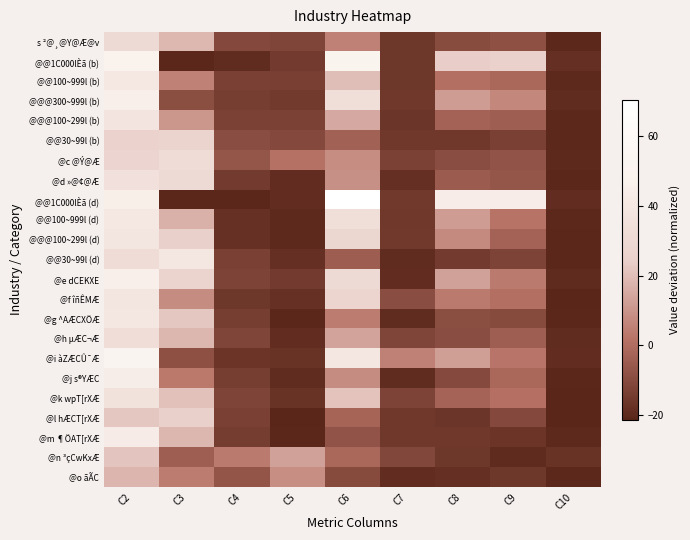

Reading left to right, what are all the values shown in this chart?

s ²@¸@Y@Æ@v: C2=30.7	C3=18.8	C4=-10.9	C5=-11.8	C6=5.3	C7=-16.1	C8=-9.9	C9=-8.7	C10=-20.4
@@1C000lÈã (b): C2=47.4	C3=-21.0	C4=-19.5	C5=-14.7	C6=51.0	C7=-16.2	C8=23.7	C9=24.8	C10=-18.2
@@100~999l (b): C2=40.0	C3=5.3	C4=-13.4	C5=-13.6	C6=20.2	C7=-16.3	C8=0.6	C9=-1.4	C10=-20.2
@@@300~999l (b): C2=45.4	C3=-9.1	C4=-14.0	C5=-15.2	C6=34.2	C7=-16.0	C8=11.8	C9=6.8	C10=-19.6
@@@100~299l (b): C2=38.0	C3=10.5	C4=-13.1	C5=-13.0	C6=15.2	C7=-16.4	C8=-3.4	C9=-4.3	C10=-20.4
@@30~99l (b): C2=25.7	C3=26.7	C4=-9.4	C5=-10.9	C6=-3.5	C7=-15.9	C8=-16.0	C9=-13.4	C10=-20.6
@c @Ý@Æ: C2=27.6	C3=32.6	C4=-6.9	C5=1.5	C6=8.1	C7=-12.9	C8=-9.5	C9=-7.5	C10=-20.0
@d »@¢@Æ: C2=35.1	C3=30.9	C4=-14.9	C5=-19.1	C6=8.8	C7=-18.4	C8=-5.2	C9=-7.0	C10=-20.7
@@1C000lÈã (d): C2=45.1	C3=-20.9	C4=-20.9	C5=-19.2	C6=70.5	C7=-15.6	C8=43.7	C9=43.8	C10=-19.0
@@100~999l (d): C2=40.8	C3=16.7	C4=-17.9	C5=-20.3	C6=33.6	C7=-16.0	C8=11.7	C9=1.7	C10=-20.5
@@@100~299l (d): C2=38.2	C3=24.4	C4=-18.1	C5=-20.0	C6=28.1	C7=-15.5	C8=7.4	C9=-3.2	C10=-20.8
@@30~99l (d): C2=32.2	C3=39.2	C4=-13.4	C5=-18.5	C6=-4.6	C7=-19.6	C8=-14.6	C9=-12.7	C10=-20.9
@e dCEKXE: C2=45.7	C3=26.2	C4=-12.7	C5=-14.9	C6=31.0	C7=-19.2	C8=13.0	C9=3.4	C10=-19.8
@f îñÊMÆ: C2=38.2	C3=7.7	C4=-16.3	C5=-18.1	C6=27.2	C7=-9.5	C8=3.7	C9=0.7	C10=-21.2
@g ^AÆCXÖÆ: C2=39.9	C3=22.2	C4=-13.9	C5=-20.8	C6=3.8	C7=-19.3	C8=-9.1	C9=-10.2	C10=-20.7
@h µÆC¬Æ: C2=32.9	C3=18.3	C4=-11.8	C5=-19.2	C6=13.5	C7=-12.0	C8=-9.4	C9=-4.2	C10=-19.6
@i àZÆCÛ¯Æ: C2=51.7	C3=-8.8	C4=-16.8	C5=-17.8	C6=39.2	C7=5.2	C8=12.5	C9=2.2	C10=-19.0
@j s®YÆC: C2=44.2	C3=3.1	C4=-14.0	C5=-19.3	C6=8.0	C7=-19.3	C8=-10.4	C9=-1.3	C10=-20.8
@k wpT[rXÆ: C2=36.1	C3=20.7	C4=-12.2	C5=-17.8	C6=21.0	C7=-12.5	C8=-3.0	C9=1.0	C10=-21.1
@l hÆCT[rXÆ: C2=22.2	C3=24.2	C4=-13.3	C5=-21.2	C6=-2.4	C7=-15.9	C8=-16.6	C9=-10.9	C10=-21.4
@m ¶ÖAT[rXÆ: C2=42.8	C3=18.3	C4=-14.4	C5=-20.7	C6=-7.5	C7=-15.7	C8=-16.0	C9=-16.8	C10=-20.0
@n ³çCwKxÆ: C2=21.4	C3=-4.3	C4=3.7	C5=12.8	C6=-1.3	C7=-11.0	C8=-16.2	C9=-19.8	C10=-17.8
@o ãÃC: C2=18.0	C3=3.9	C4=-7.3	C5=8.6	C6=-10.0	C7=-19.2	C8=-18.2	C9=-16.2	C10=-20.5